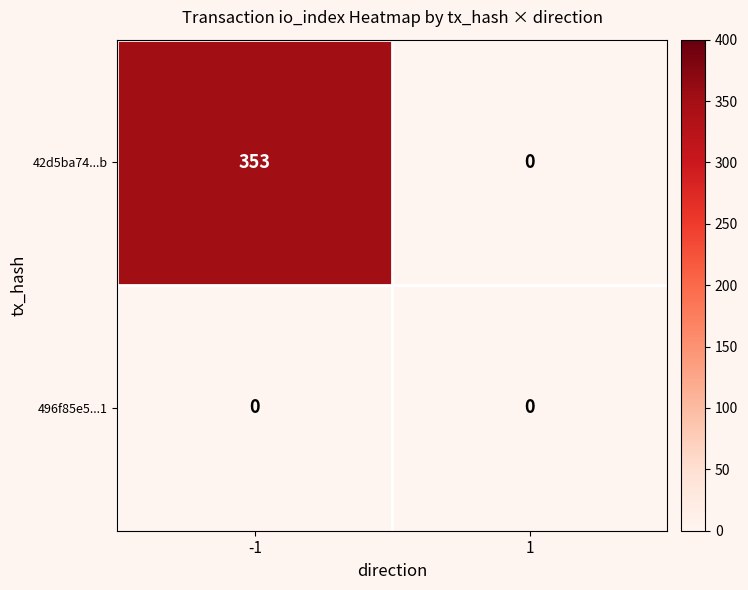

List the series in order of their overall mean, lowest first.

496f85e5...1, 42d5ba74...b